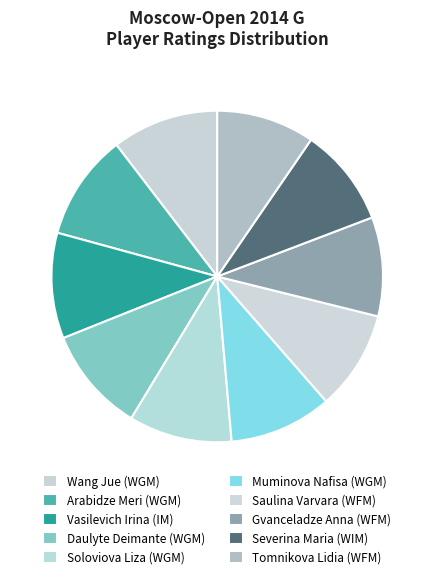

Approximately how many times larger is the value at Tomnikova Lidia (WFM) compared to Daulyte Deimante (WGM)?

0.9